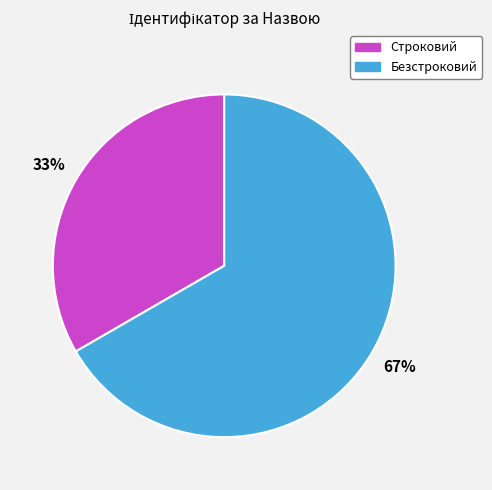

What percentage is the Безстроковий slice, to the nearest percent?

67%